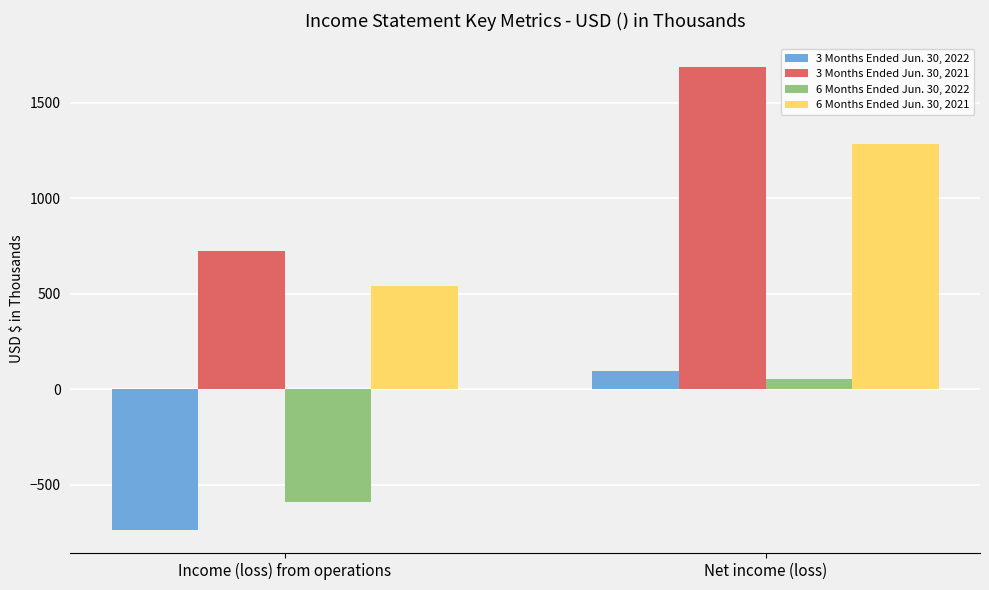

What is the difference between the highest and lowest values at Income (loss) from operations?

1461